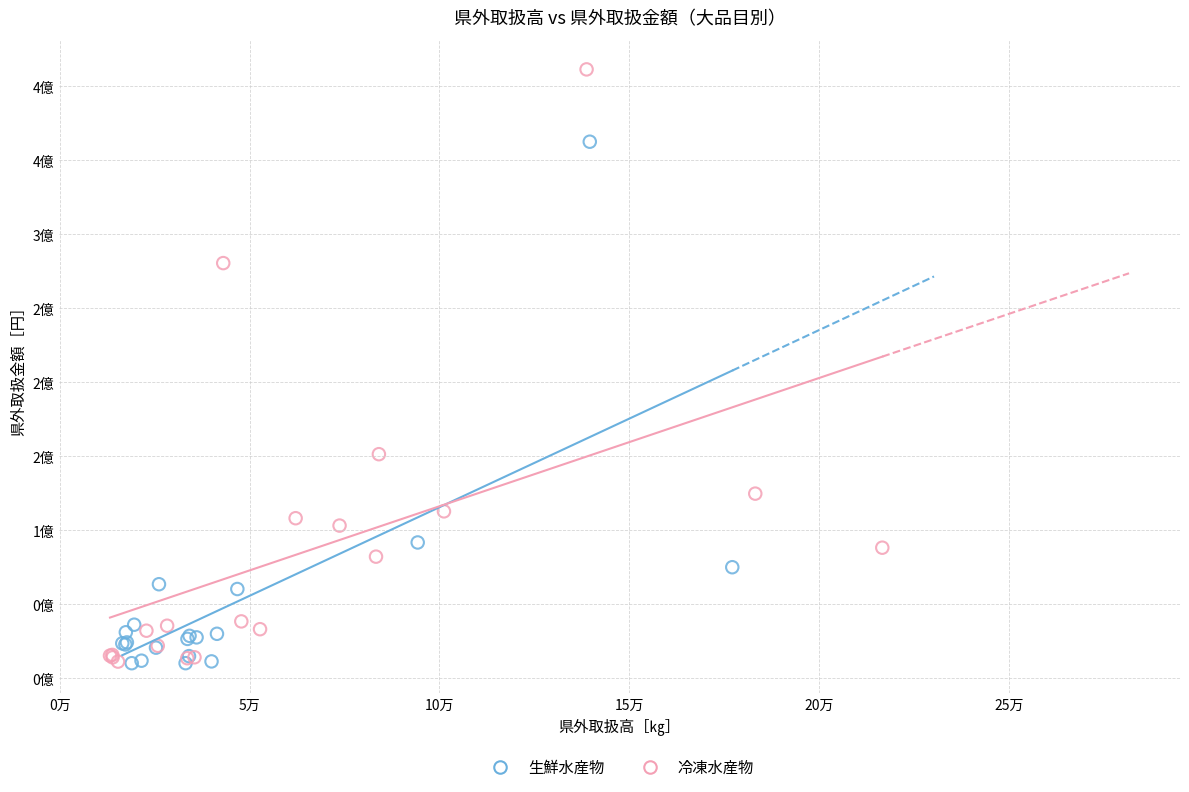

What are all the series names shown in the legend?

生鮮水産物, 冷凍水産物